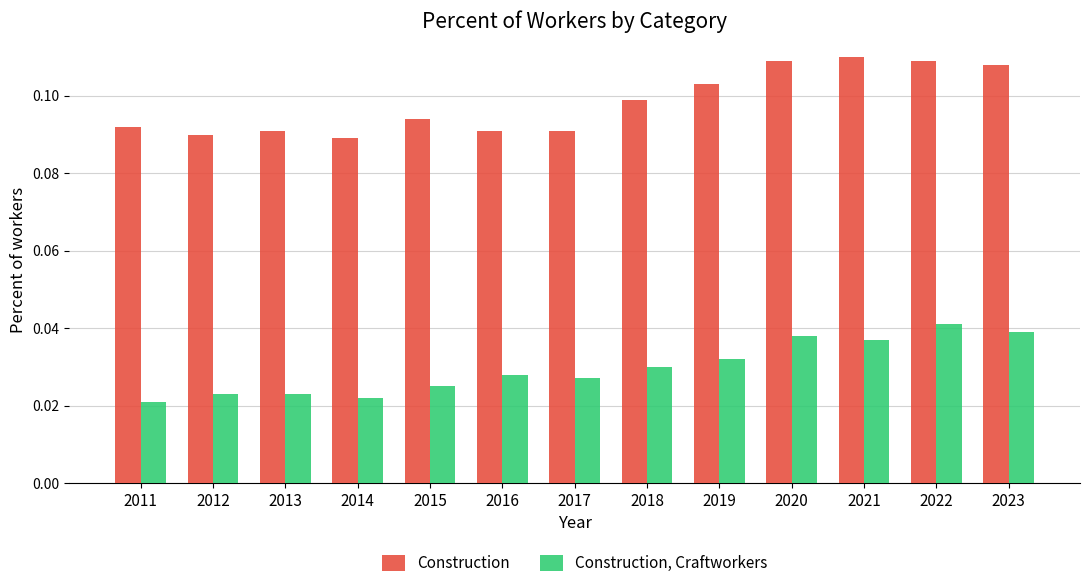

What is the sum of all Construction, Craftworkers values?

0.4